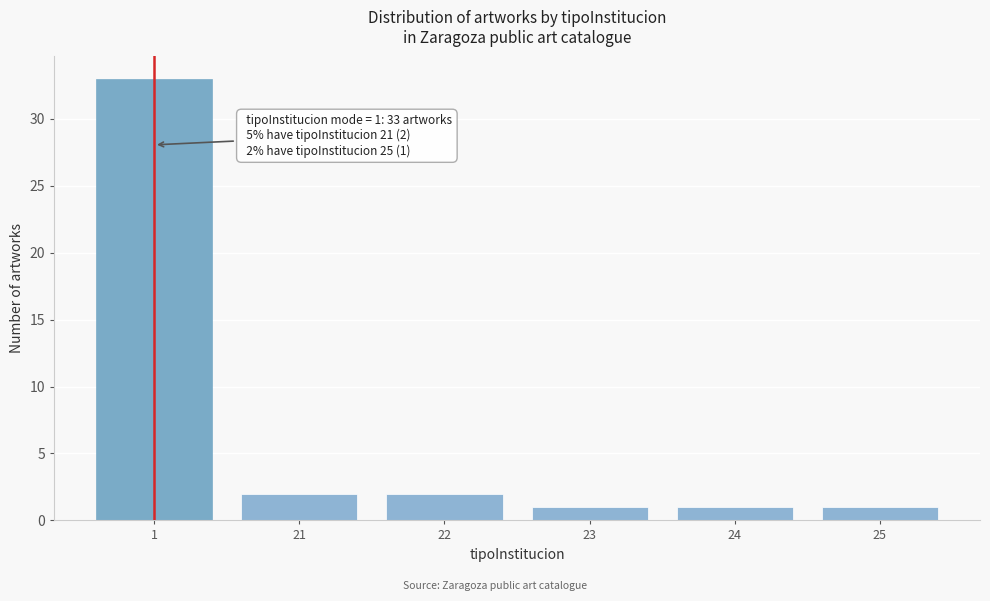

Reading left to right, list all the values displayed in this chart.

33	2	2	1	1	1